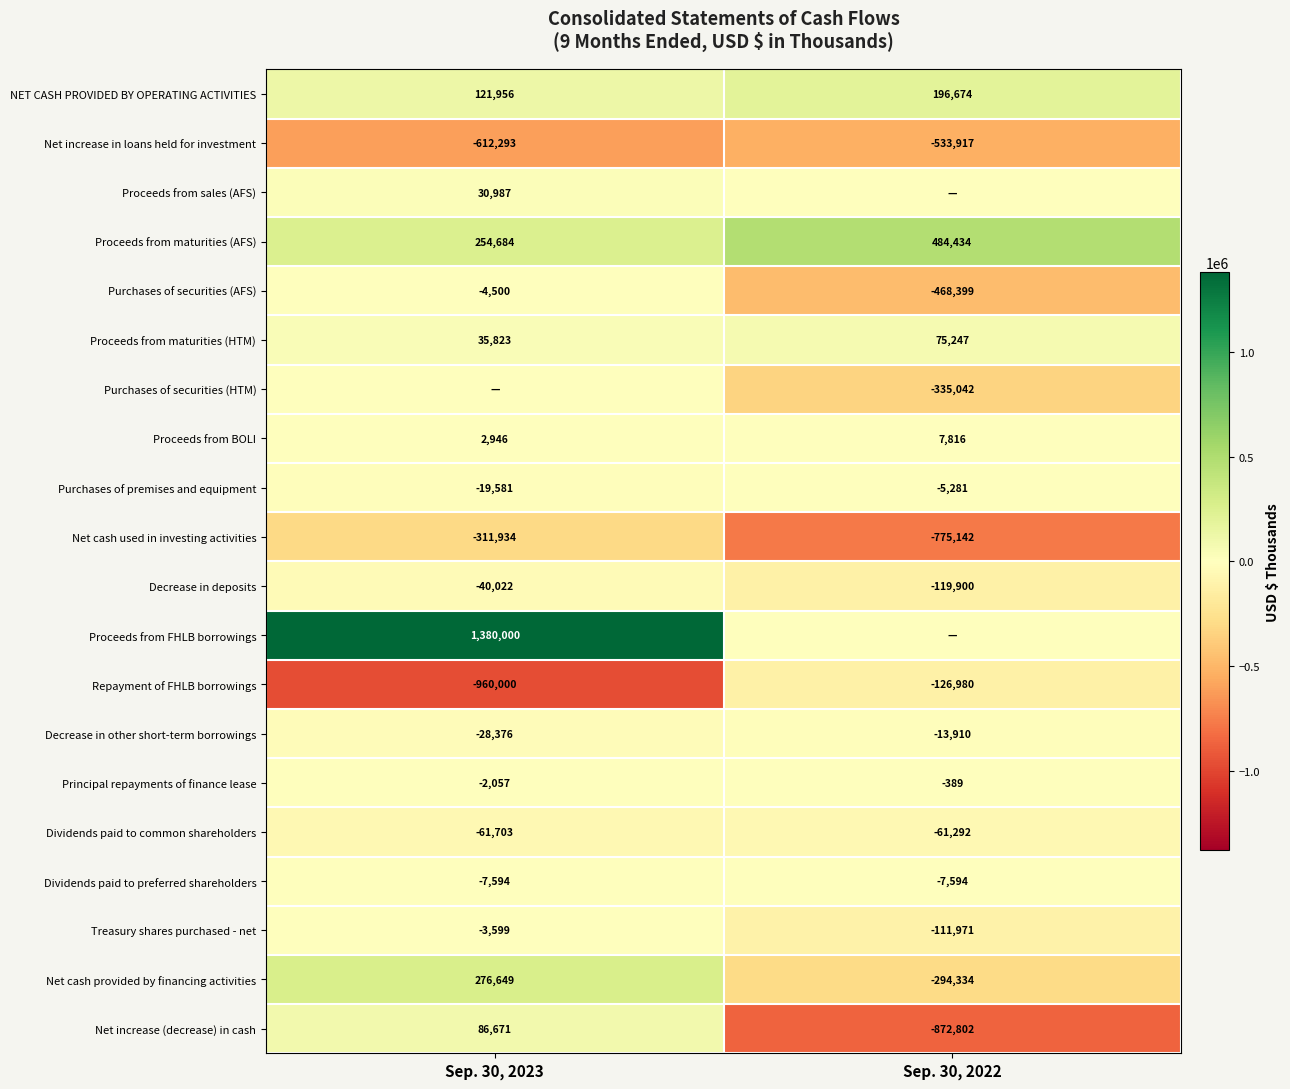

Between Sep. 30, 2022 and Sep. 30, 2023, which is larger?

Sep. 30, 2022